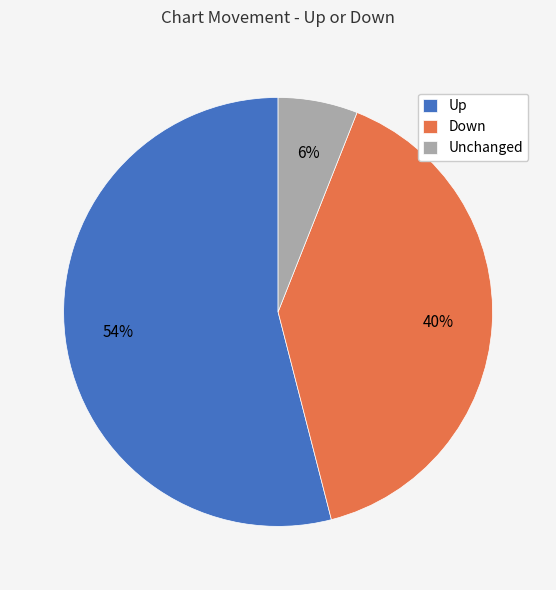

Do Unchanged and Up together represent more than half of the pie?

Yes